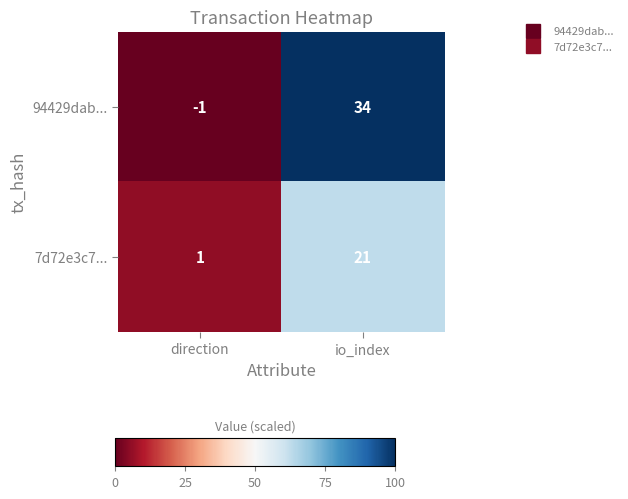

The value of 94429dab... at io_index is 34. True or false?

True